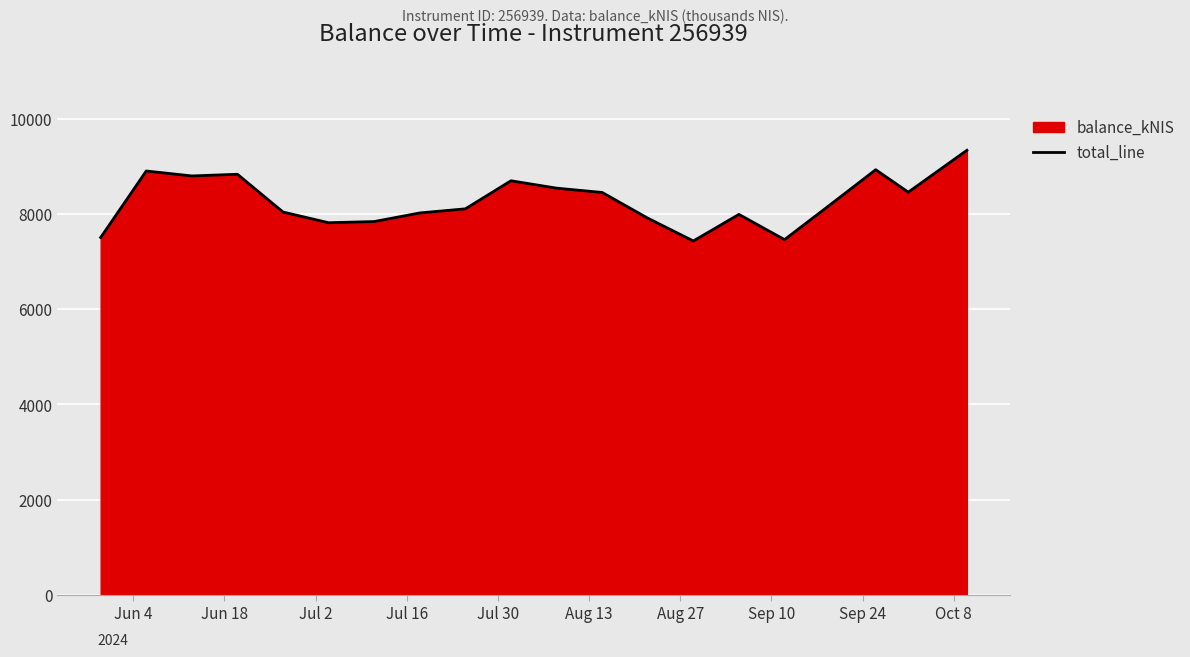

What is the difference between the second highest and second lowest values?

1470.9